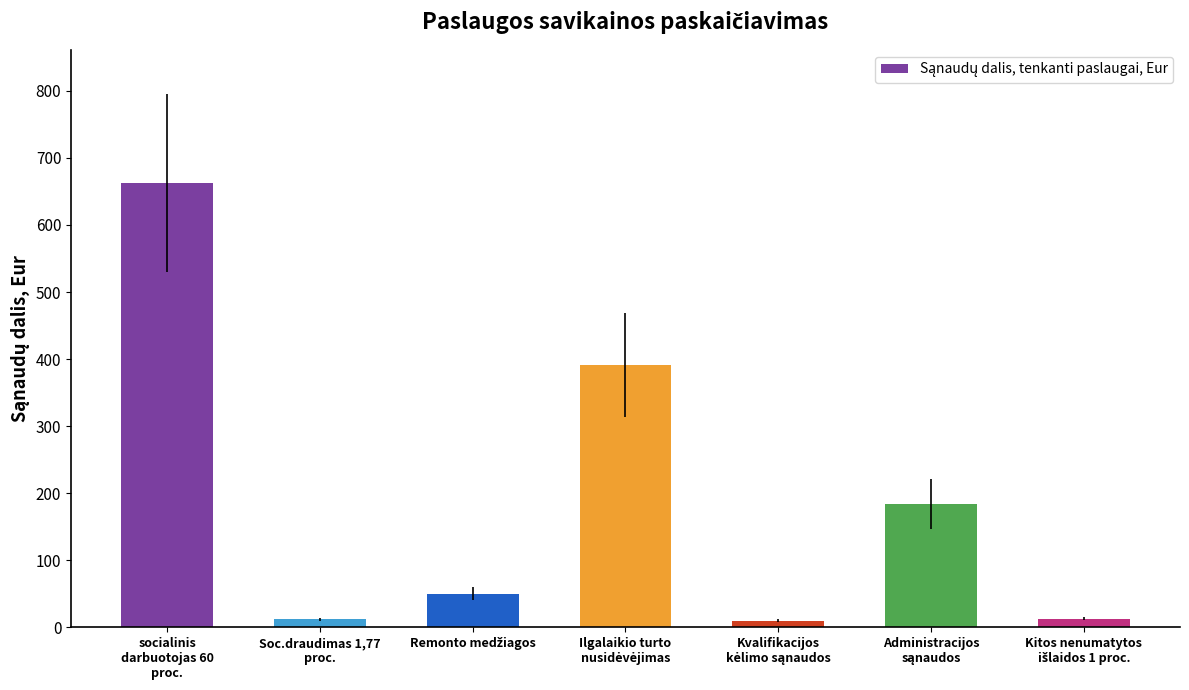

Are the bars grouped side by side (vs. stacked)?

No